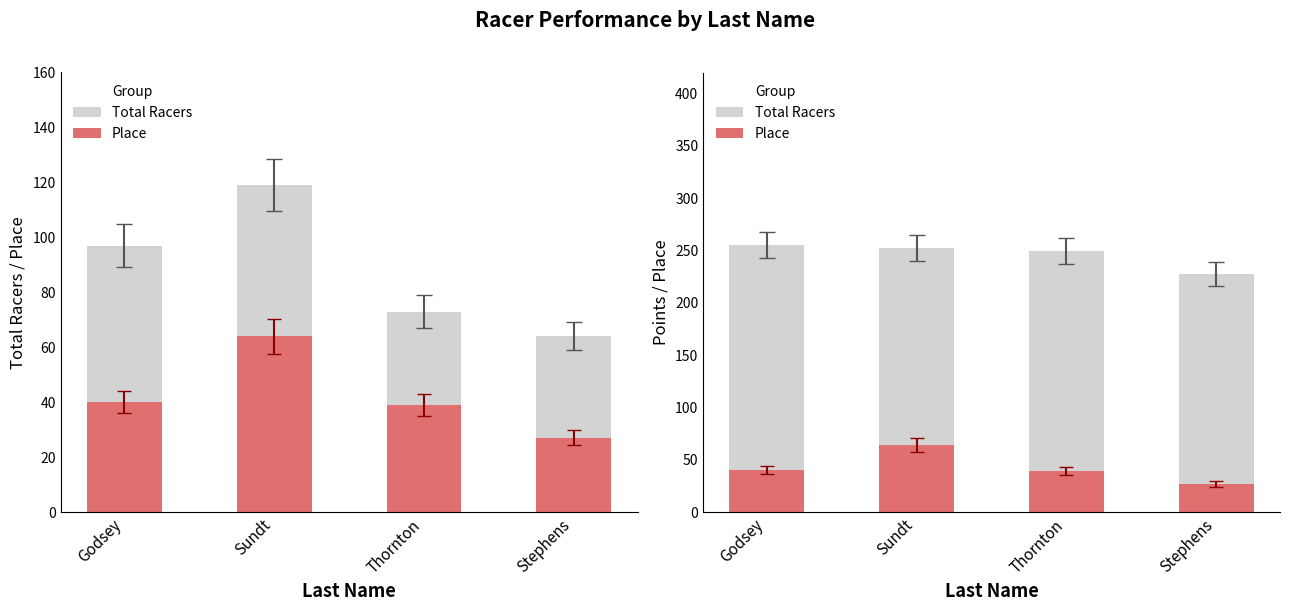

The Total Racers series shows 249.4 at Thornton. True or false?

True